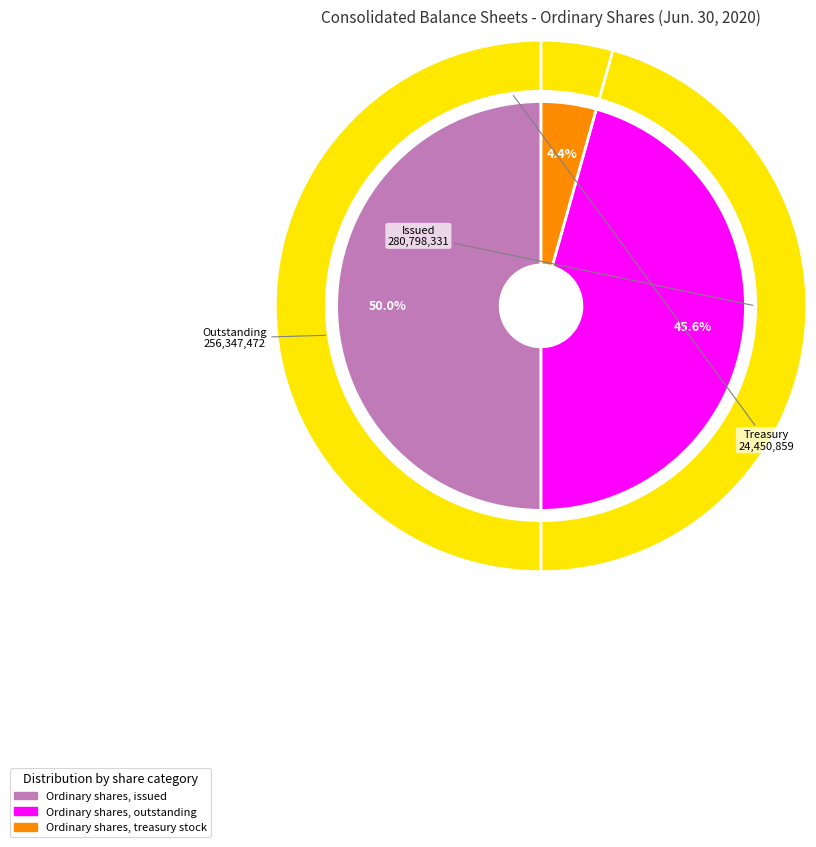

To the nearest percent, what portion does Ordinary shares, treasury stock represent?

4%